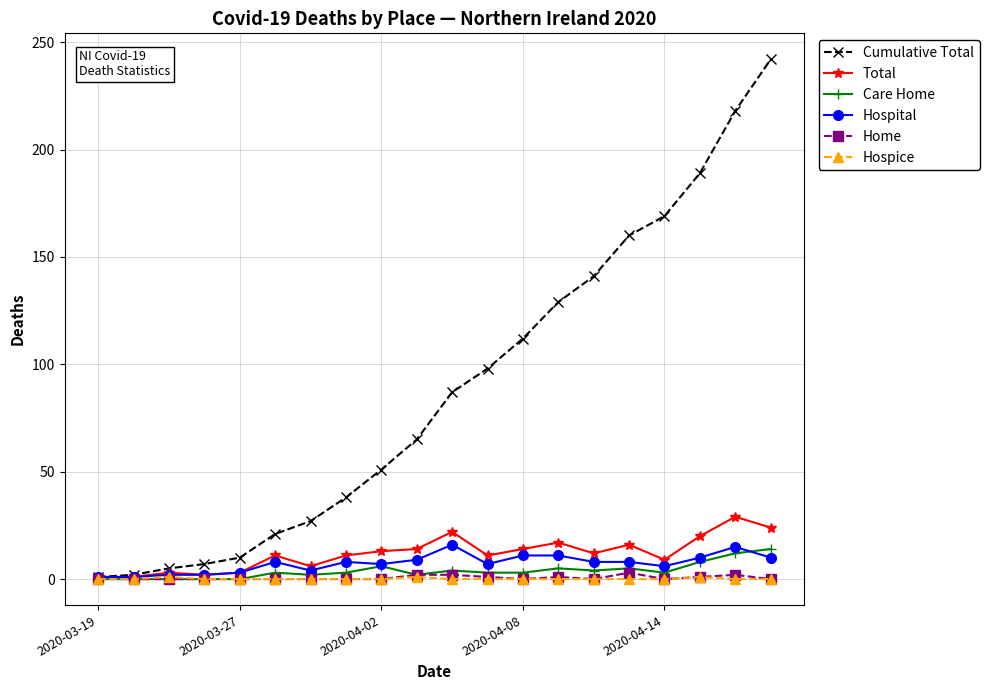

True or false: Care Home has more than 1 interior local peaks.

True